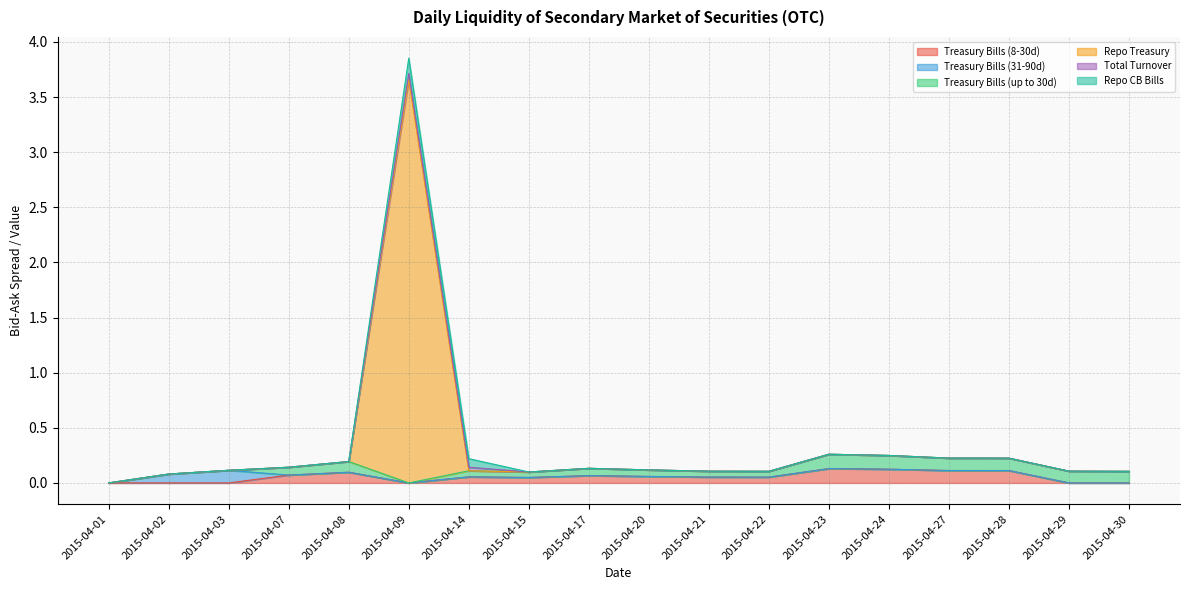

What are all the series names shown in the legend?

Treasury Bills (8-30d), Treasury Bills (31-90d), Treasury Bills (up to 30d), Repo Treasury, Total Turnover, Repo CB Bills